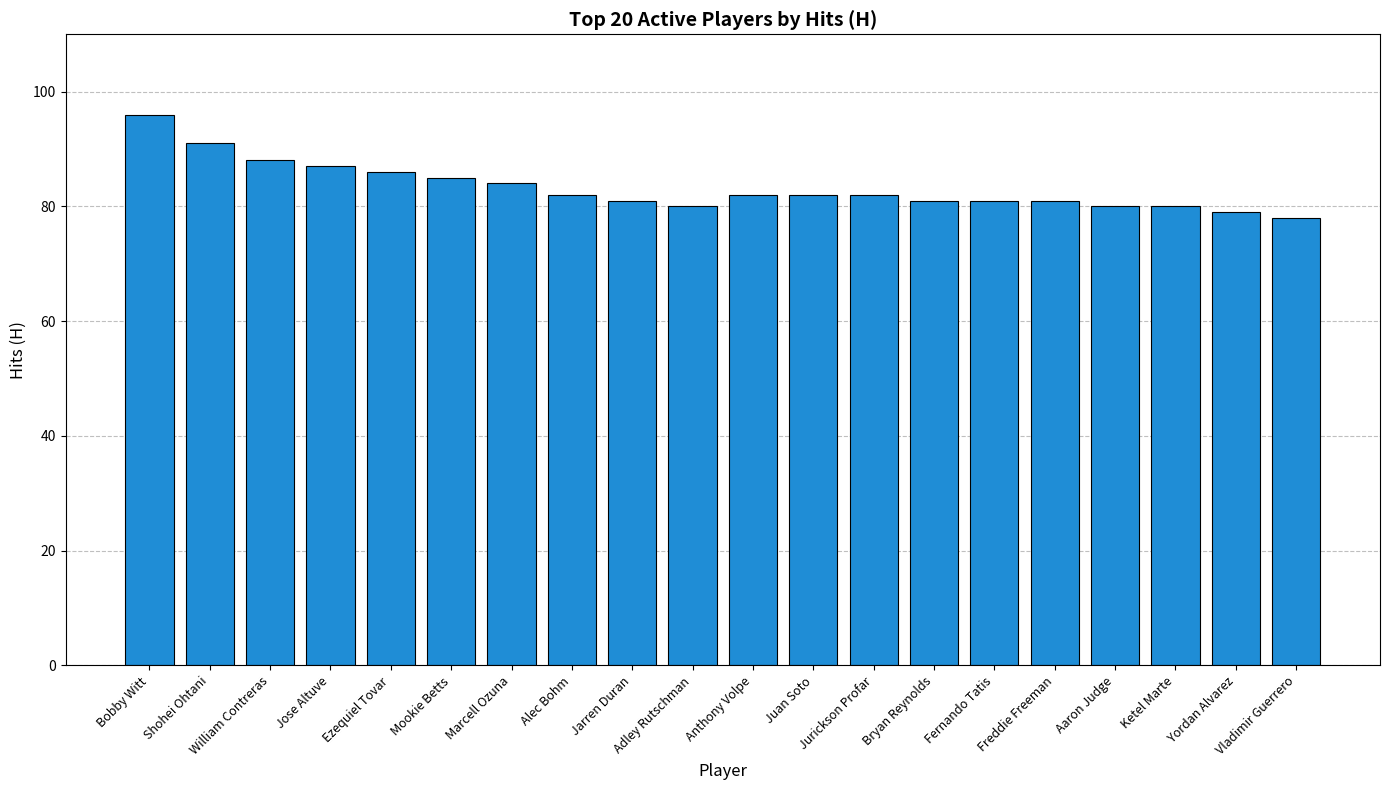

Reading right to left, transcribe all the data shown in this chart.

78	79	80	80	81	81	81	82	82	82	80	81	82	84	85	86	87	88	91	96